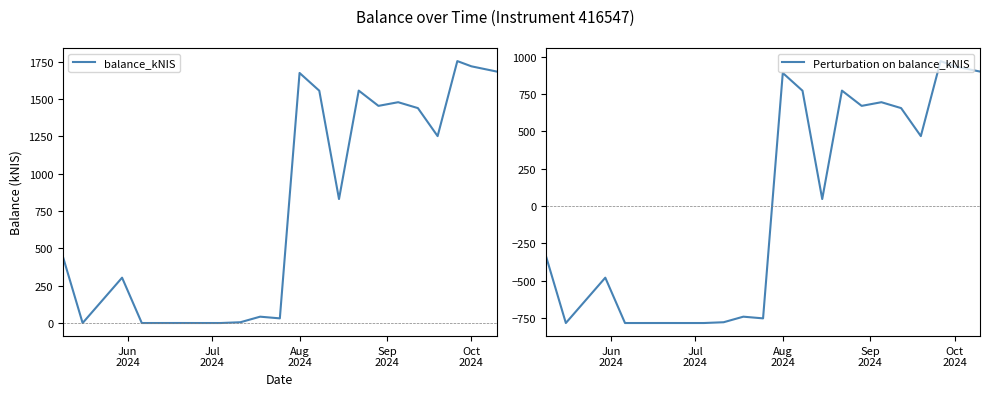

In balance_kNIS, how many points are lower than both neighbors (excluding endpoints)?

7